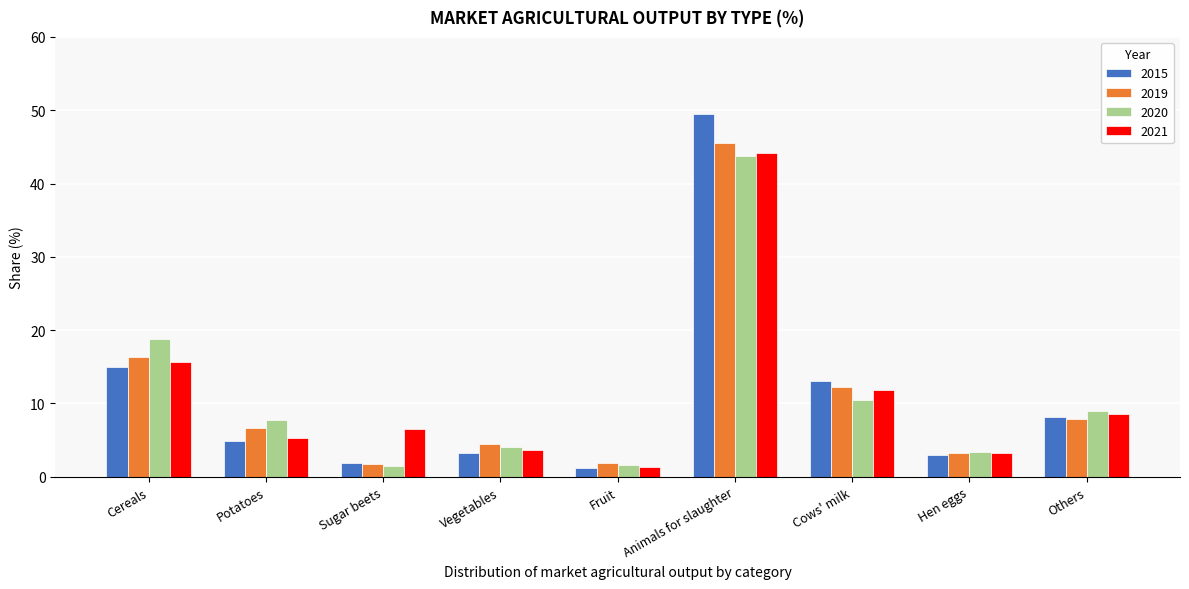

What is the maximum value for 2019?

45.5